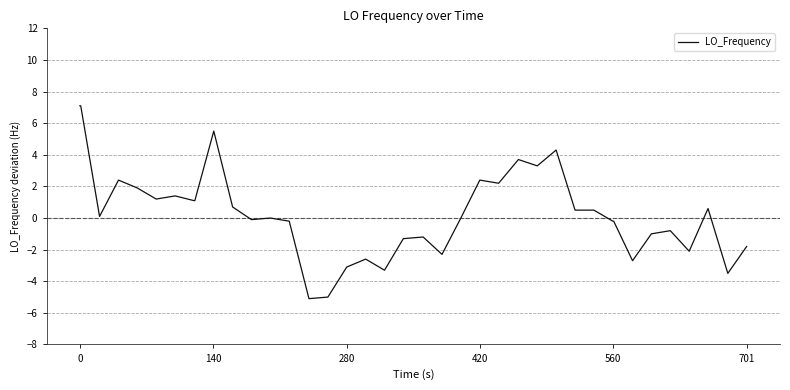

What is the greatest value displayed?

7.1